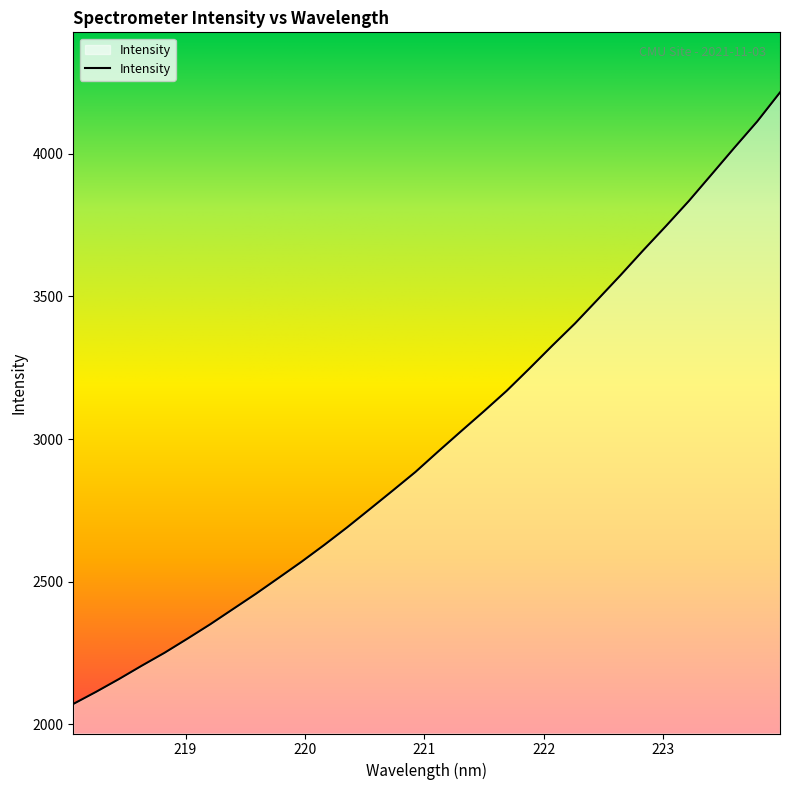

How many lines are shown in the chart?

1